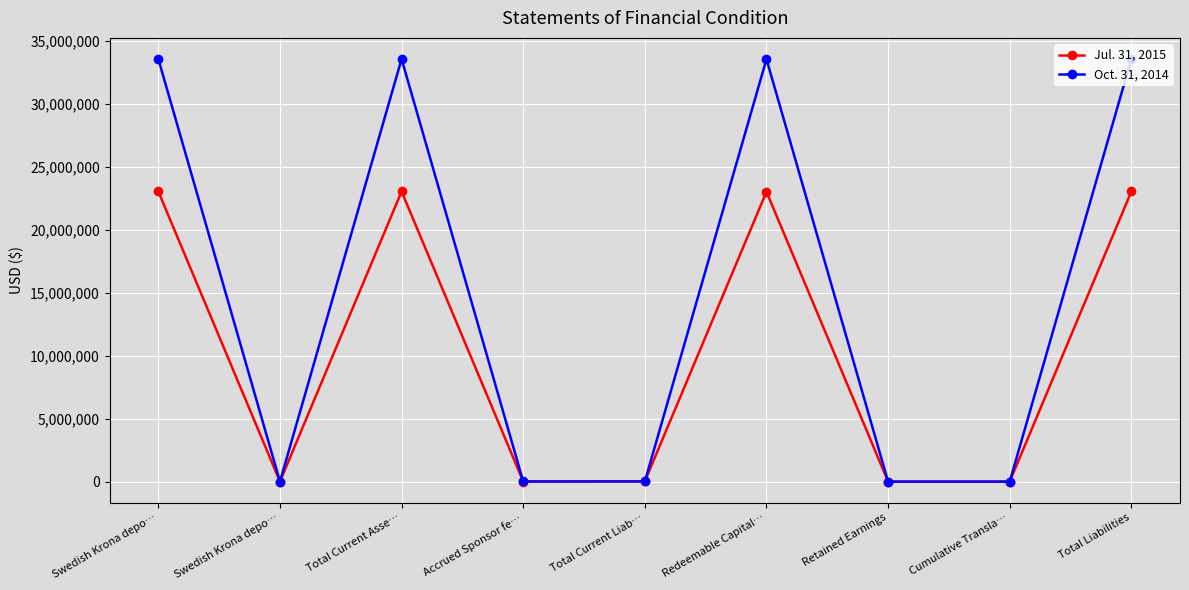

Reading right to left, extract all data points from this chart.

Jul. 31, 2015: Total Liabilities=23055376	Cumulative Transla…=0	Retained Earnings=0	Redeemable Capital…=23032657	Total Current Liab…=22719	Accrued Sponsor fe…=7829	Total Current Asse…=23055376	Swedish Krona depo…=0	Swedish Krona depo…=23055376
Oct. 31, 2014: Total Liabilities=33581026	Cumulative Transla…=0	Retained Earnings=0	Redeemable Capital…=33569620	Total Current Liab…=11406	Accrued Sponsor fe…=11406	Total Current Asse…=33581026	Swedish Krona depo…=0	Swedish Krona depo…=33581026